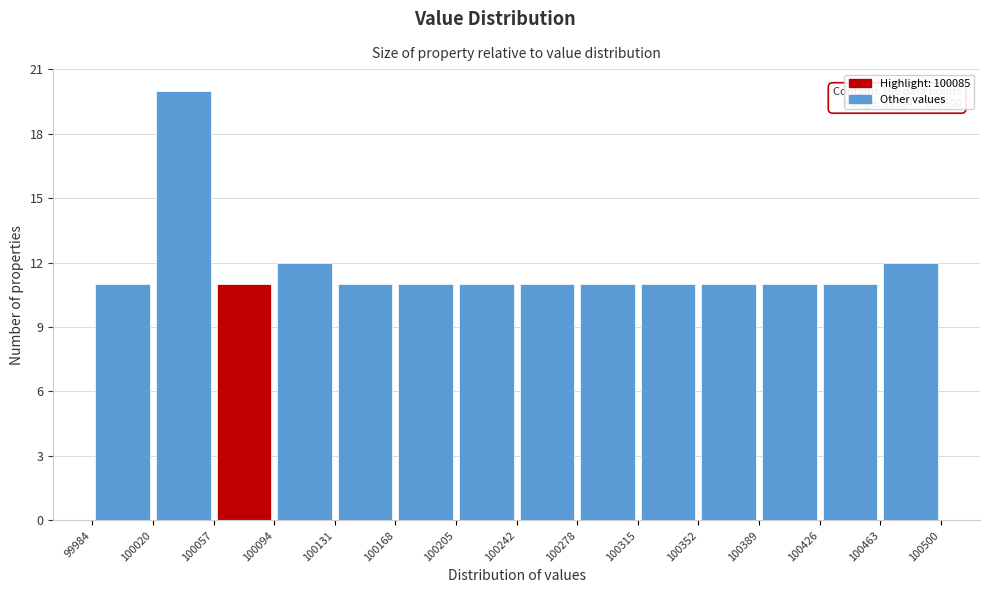

Which range on the x-axis has the tallest bar?

100020 to 100057